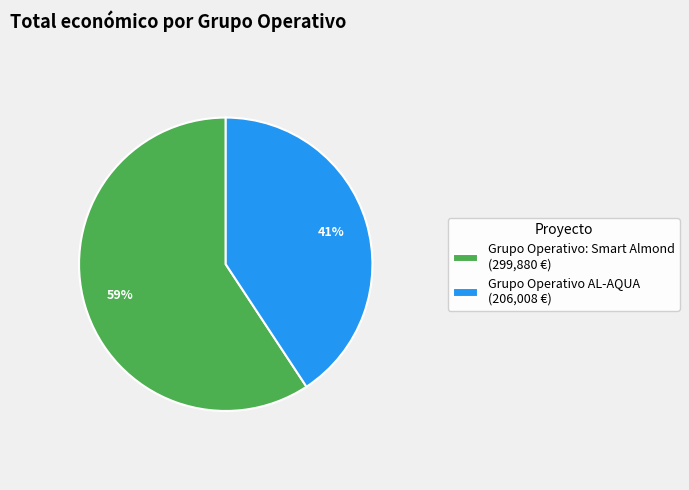

To the nearest percent, what is the average slice percentage?

50%